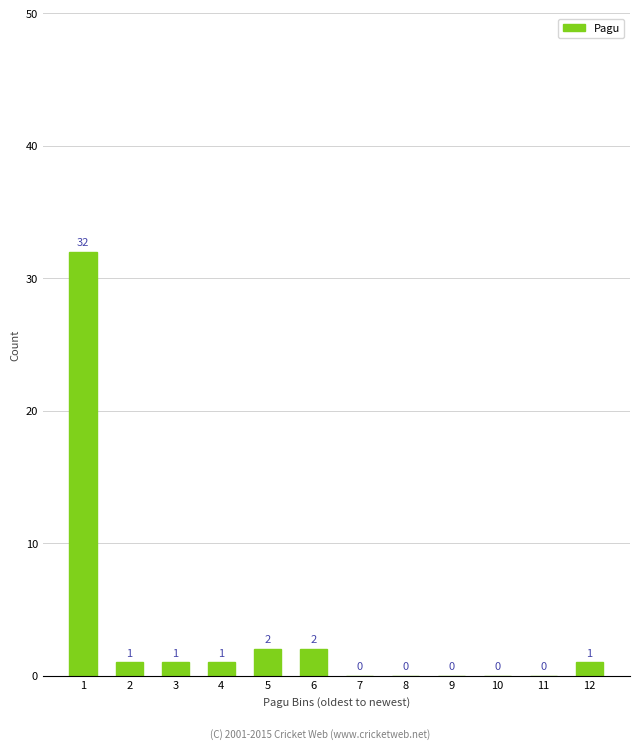

Reading left to right, what are all the values shown in this chart?

1=32	2=1	3=1	4=1	5=2	6=2	7=0	8=0	9=0	10=0	11=0	12=1